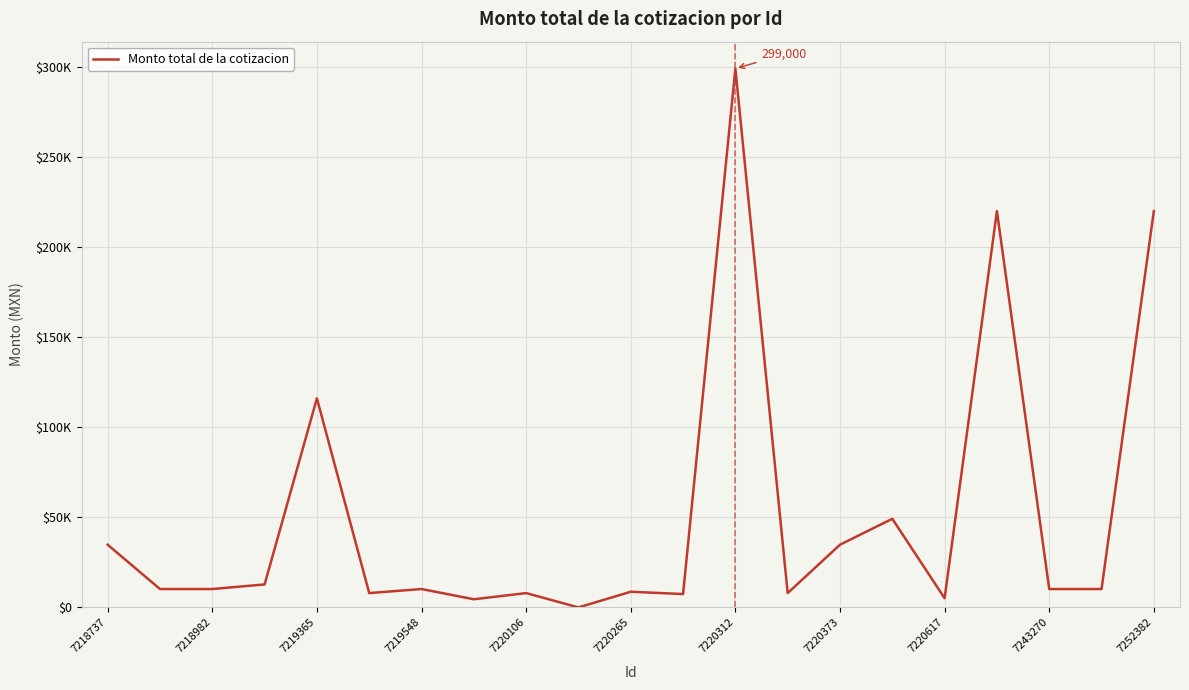

Is this an area chart (filled region under the line)?

No